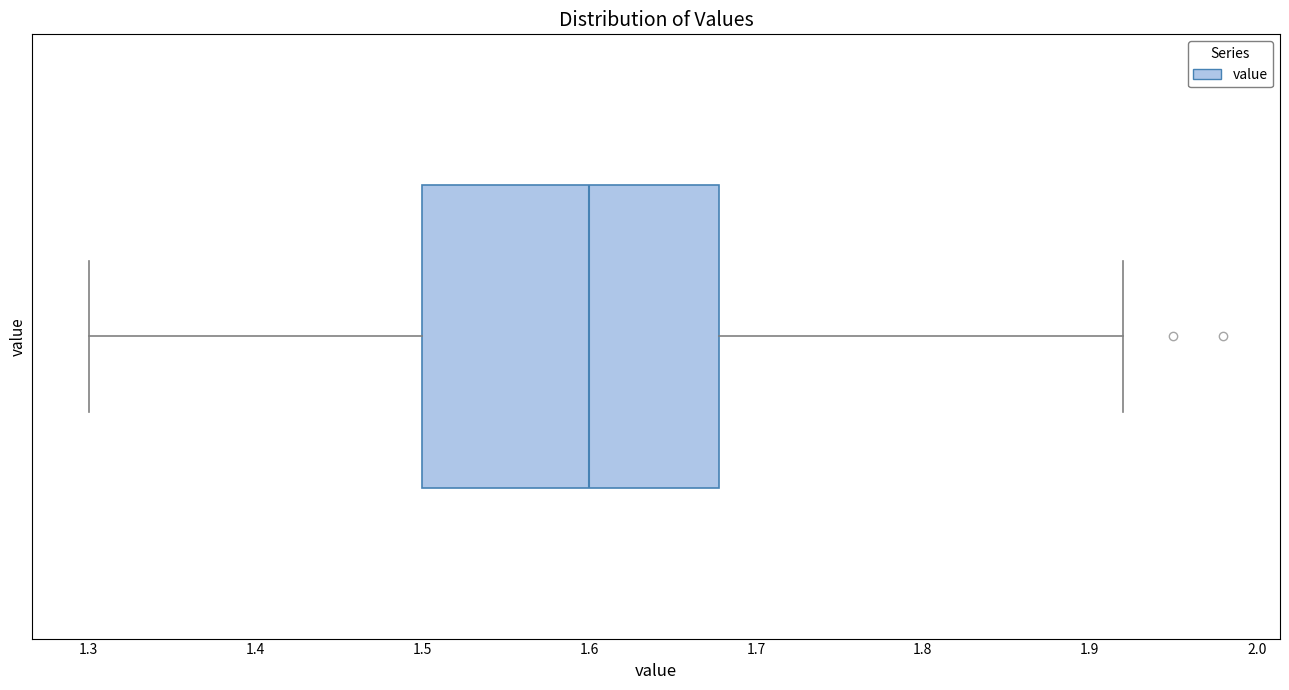

Read this box plot against the x-axis: the position of the median line, the range covered by the box, and the ends of both whiskers. The values are not printed on the chart, so give them approximately, as read against the axis.

median 1.60, box 1.50 to 1.68, whiskers 1.30 to 1.92